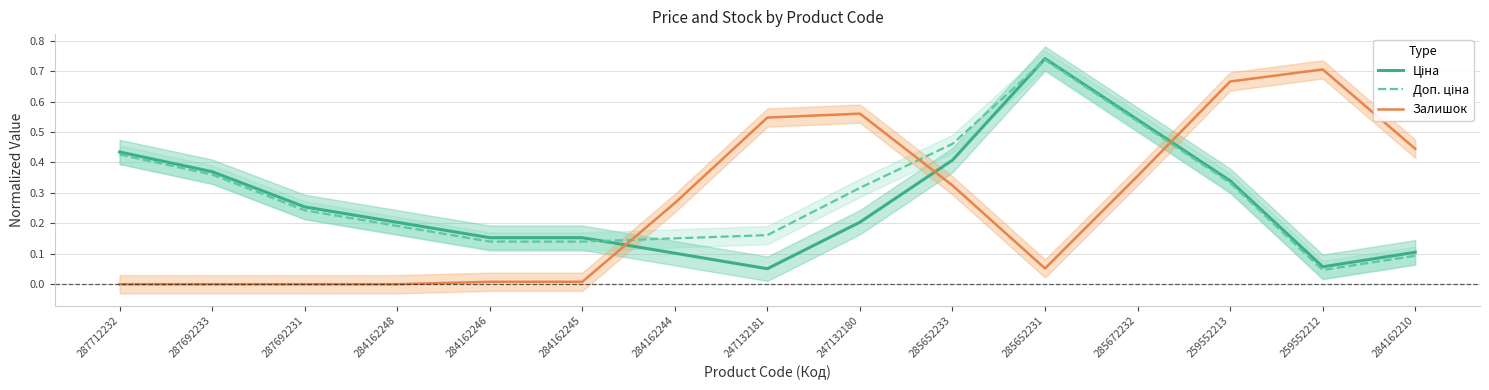

What is the label of the 11th point from the left?

285652231